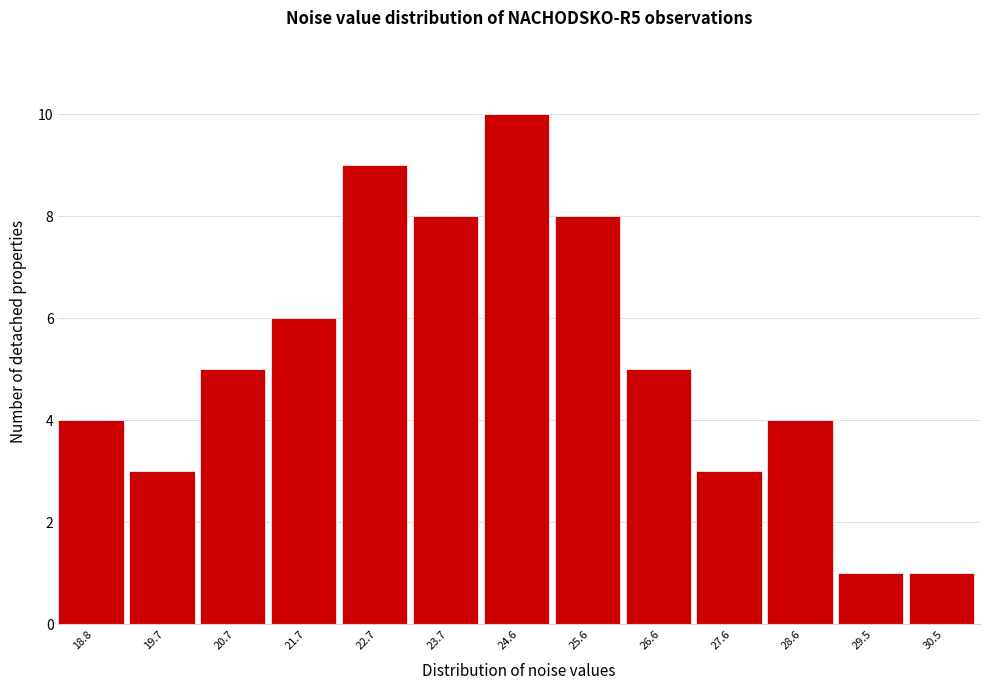

Reading right to left, list all the values displayed in this chart.

1	1	4	3	5	8	10	8	9	6	5	3	4